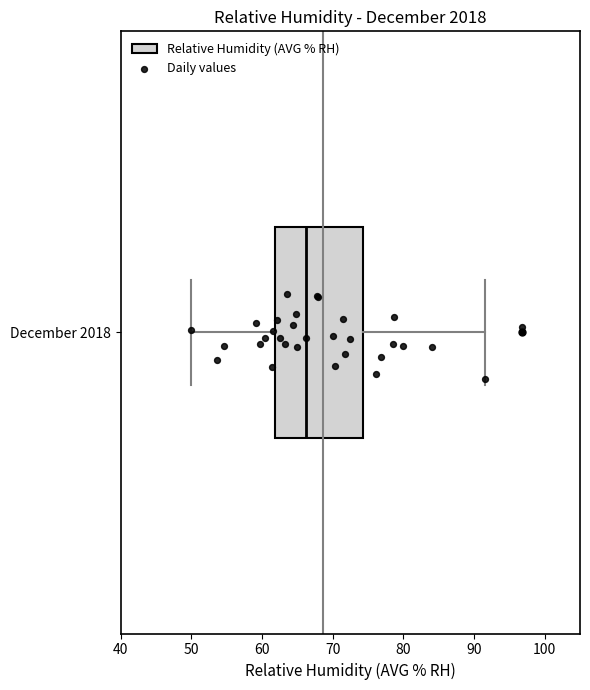

Transcribe this box plot: give where the median line is, the range the box spans, and where the two whiskers end, as read against the x-axis. The values are not printed on the chart, so give them approximately, as read against the axis.

median 66, box 62 to 74, whiskers 50 to 92